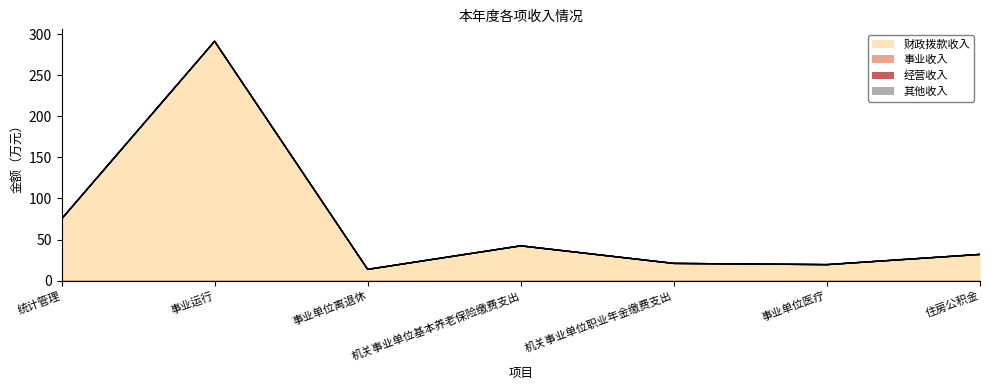

Is it true that 财政拨款收入 equals 75.0 at 统计管理?

True